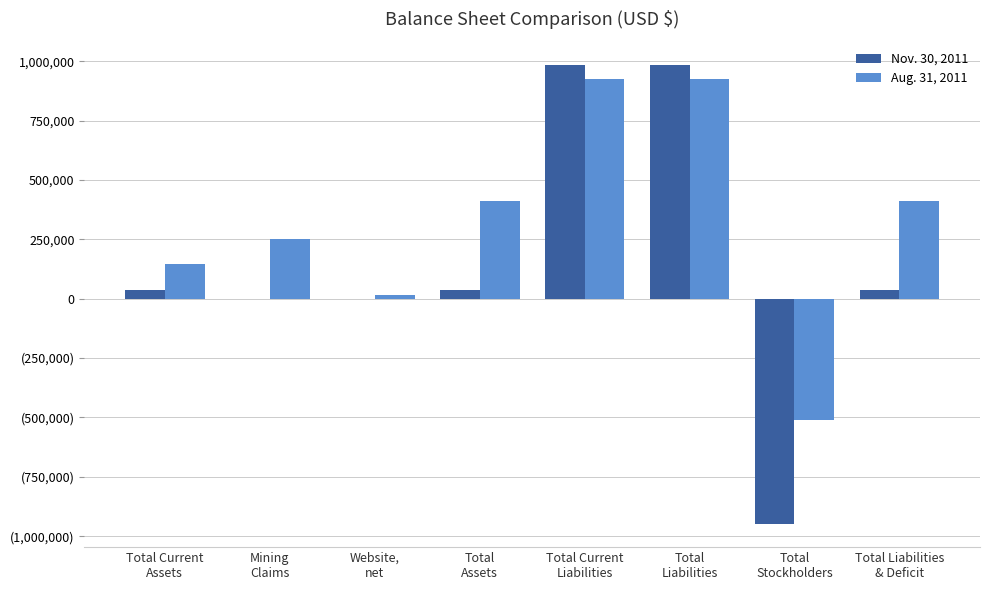

What is the highest value of the Aug. 31, 2011 series?

924499